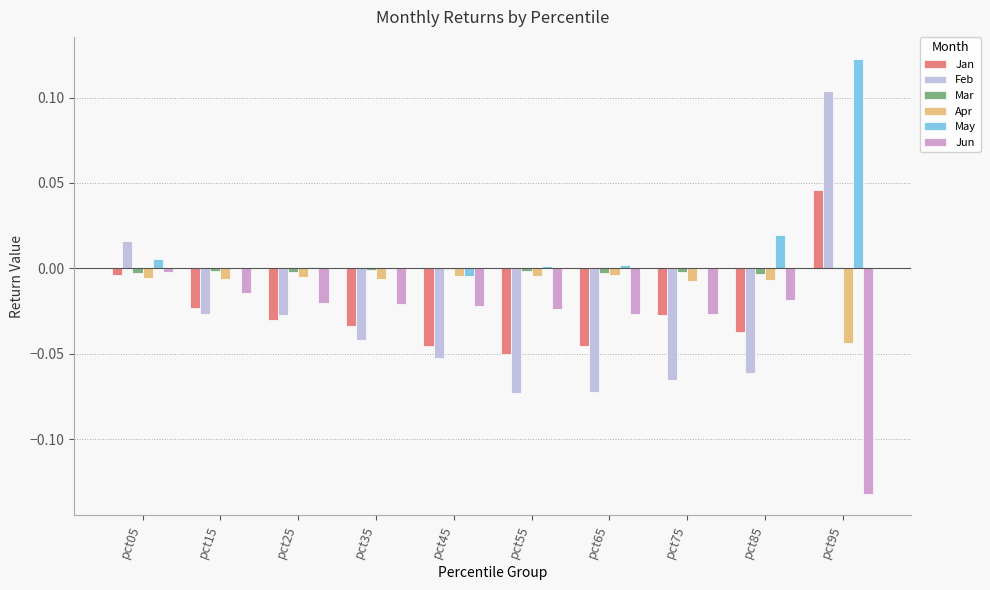

What are all the series names shown in the legend?

Jan, Feb, Mar, Apr, May, Jun